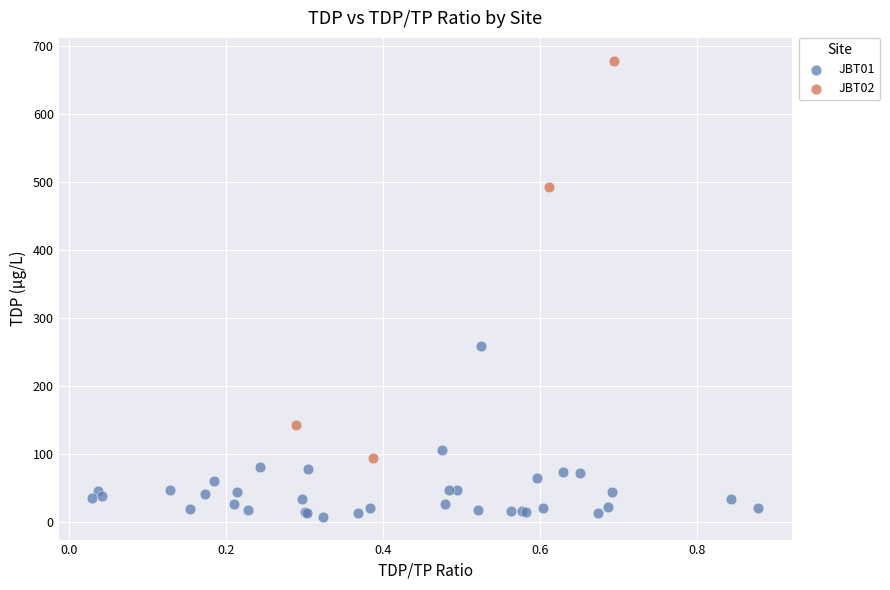

Which series has the widest spread of Y values?

JBT02